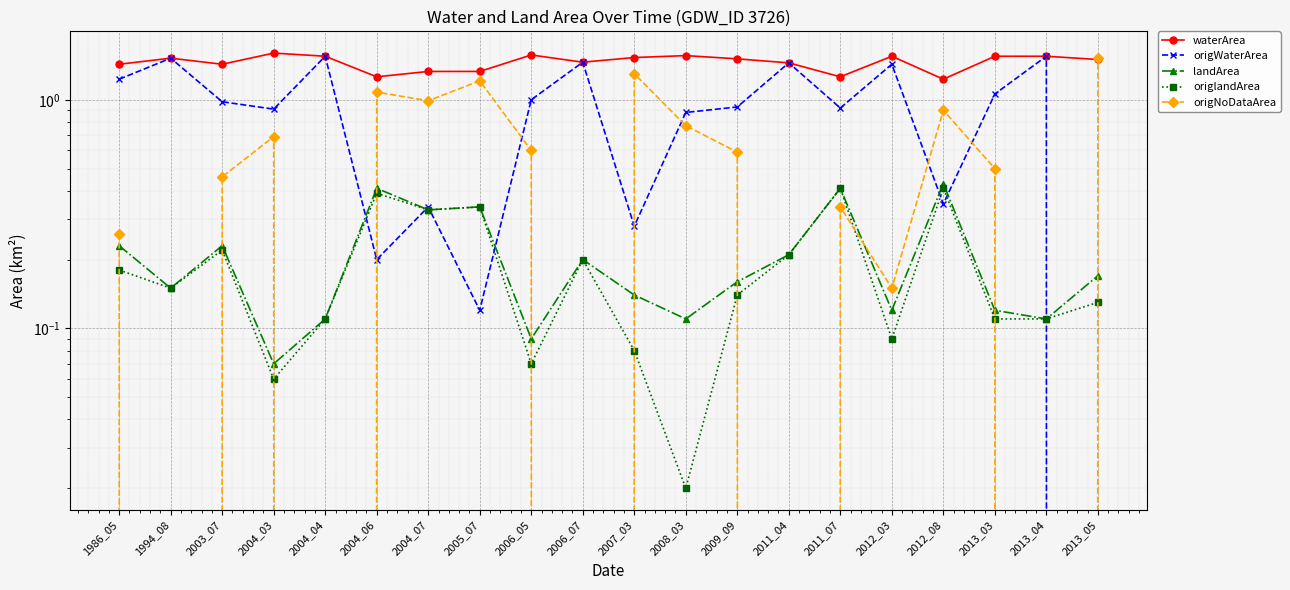

The waterArea series shows 1.5 at 2006_07. True or false?

True